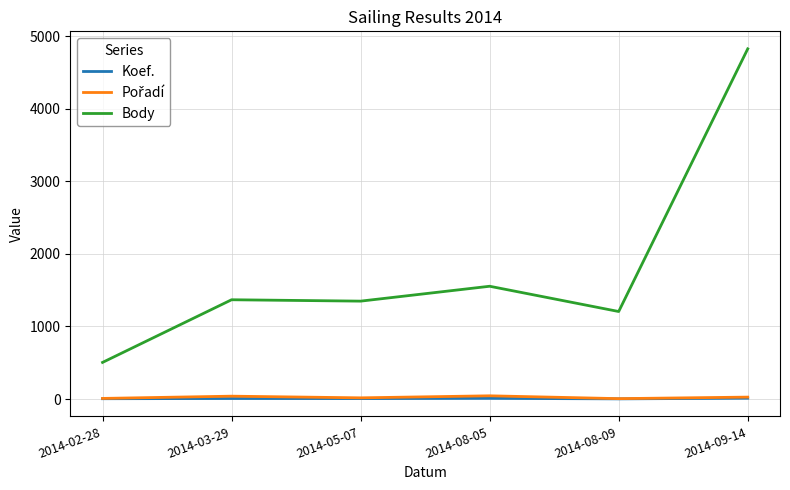

What is the difference between the maximum and minimum values in the Koef. series?

9